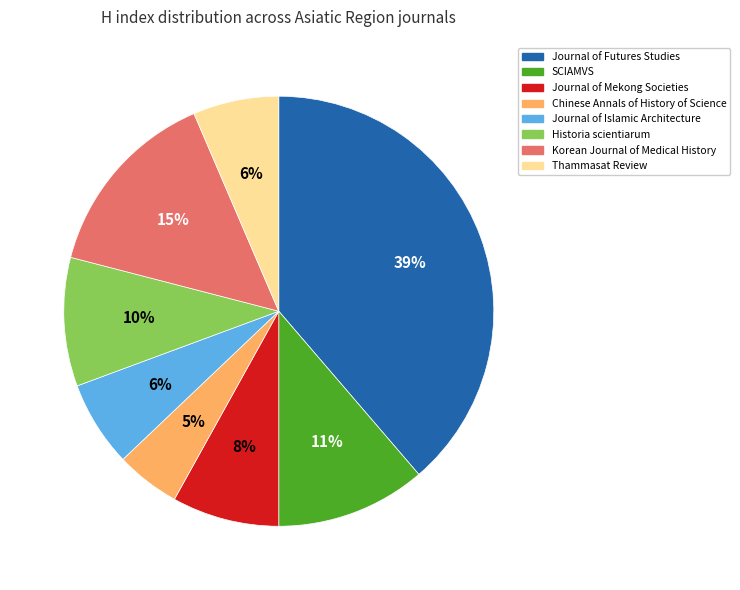

What percentage is the Korean Journal of Medical History slice, to the nearest percent?

15%